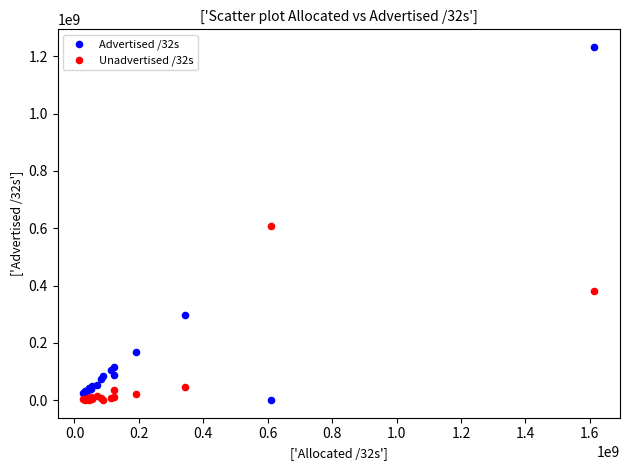

Which series reaches the maximum Y coordinate?

Advertised /32s